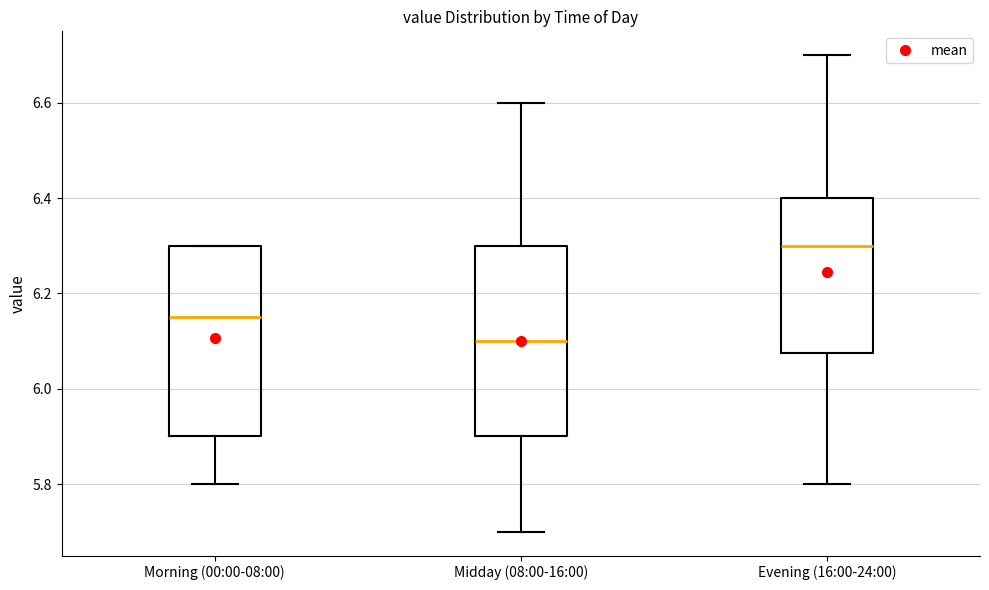

Reading left to right, read every box against the y-axis: the position of its median line, the range the box covers, and the ends of its whiskers. The values are not printed on the chart, so give them approximately, as read against the axis.

Morning (00:00-08:00): median 6.16, box 5.90 to 6.30, whiskers 5.80 to 6.30
Midday (08:00-16:00): median 6.10, box 5.90 to 6.30, whiskers 5.70 to 6.60
Evening (16:00-24:00): median 6.30, box 6.08 to 6.40, whiskers 5.80 to 6.70